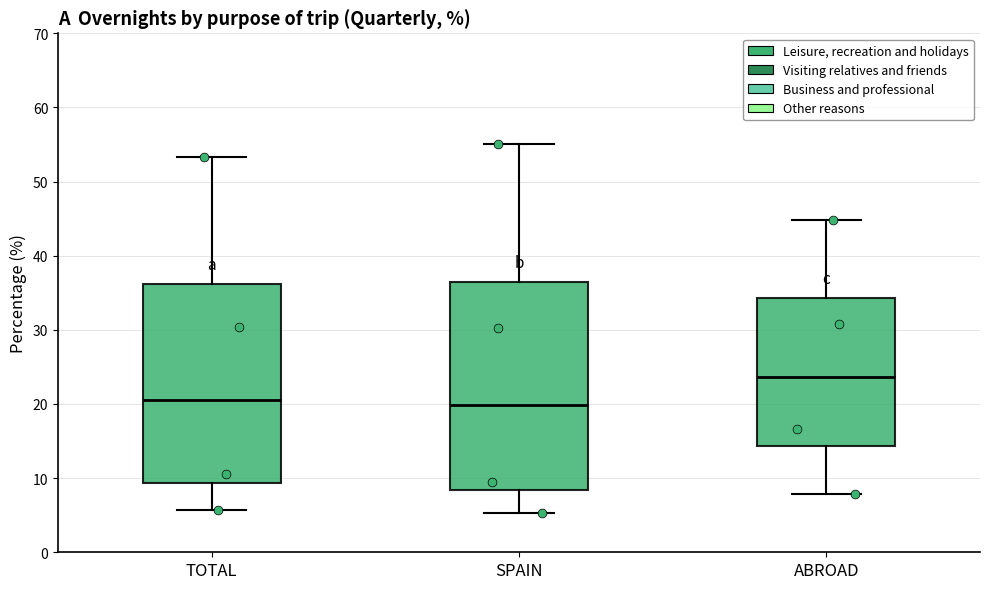

Where is the upper edge of the box for SPAIN on the y-axis? The values are not printed on the chart, so give them approximately, as read against the axis.

36